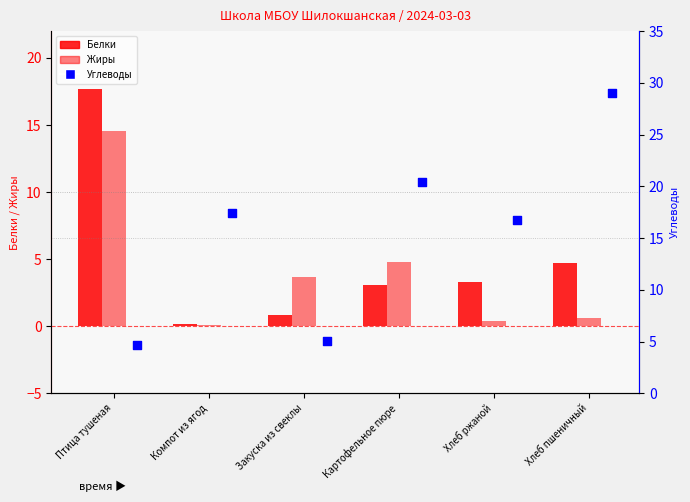

Is the value of Жиры at Птица тушеная greater than the value of Белки at Хлеб пшеничный?

Yes